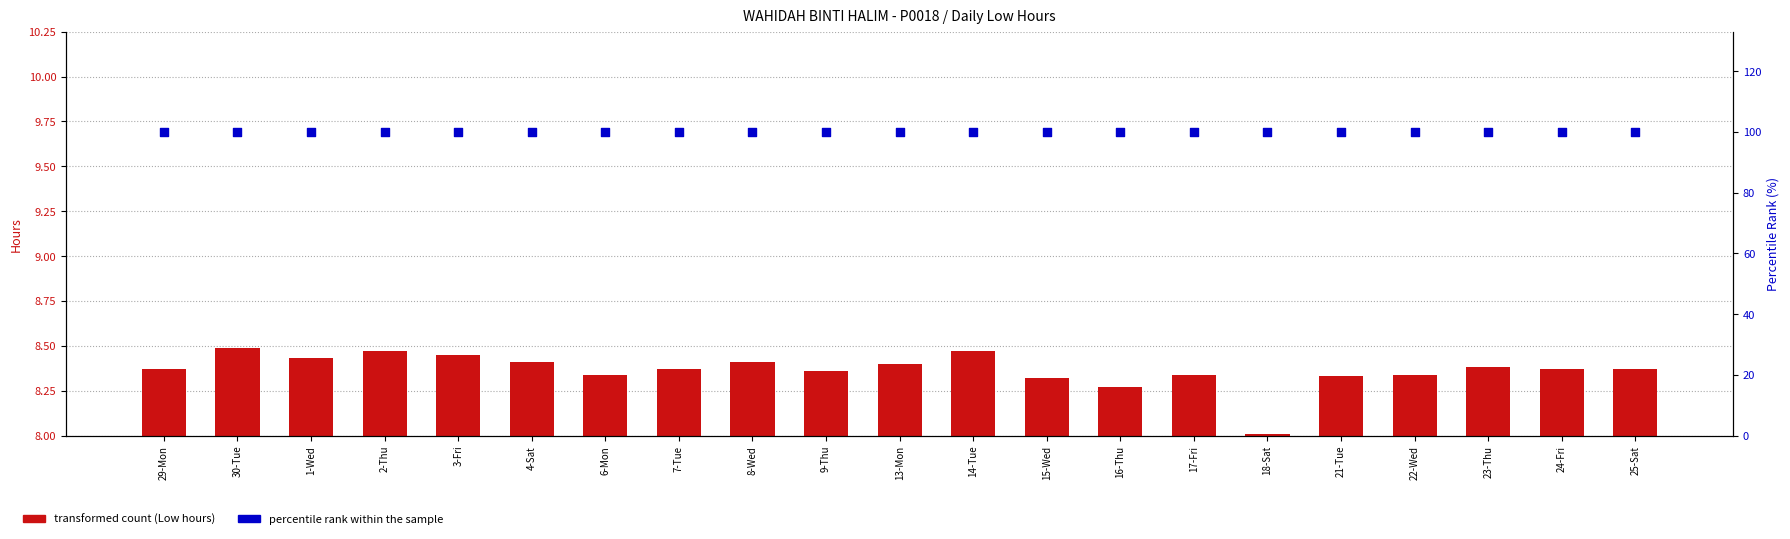

Which series contains the highest Y value?

percentile rank within the sample